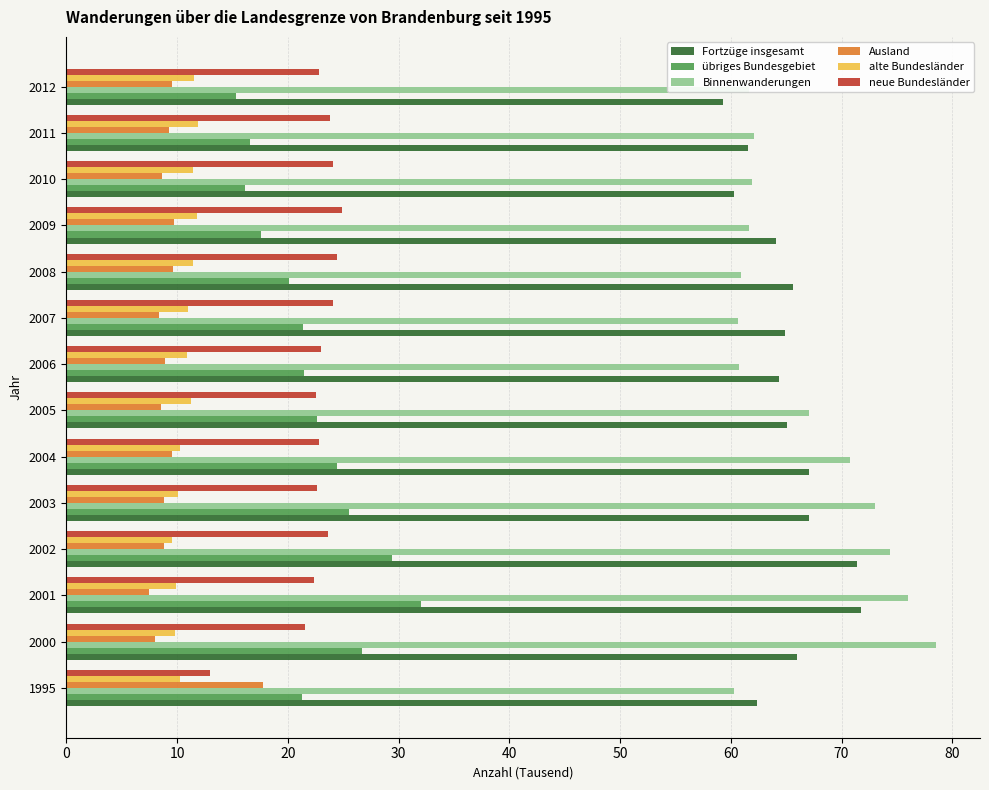

What is the sum of all übriges Bundesgebiet values?

310.7